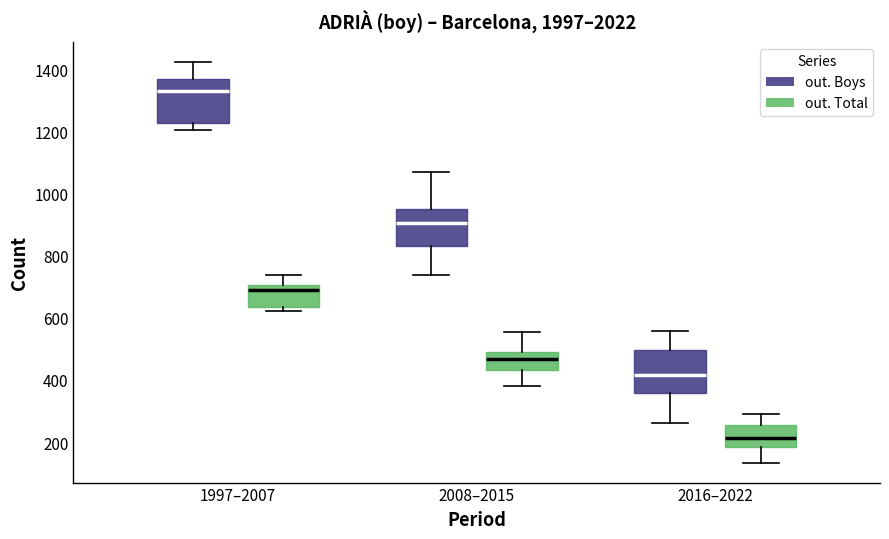

Where is the lower edge of the box for 2008–2015 (out. Total) on the y-axis? The values are not printed on the chart, so give them approximately, as read against the axis.

440